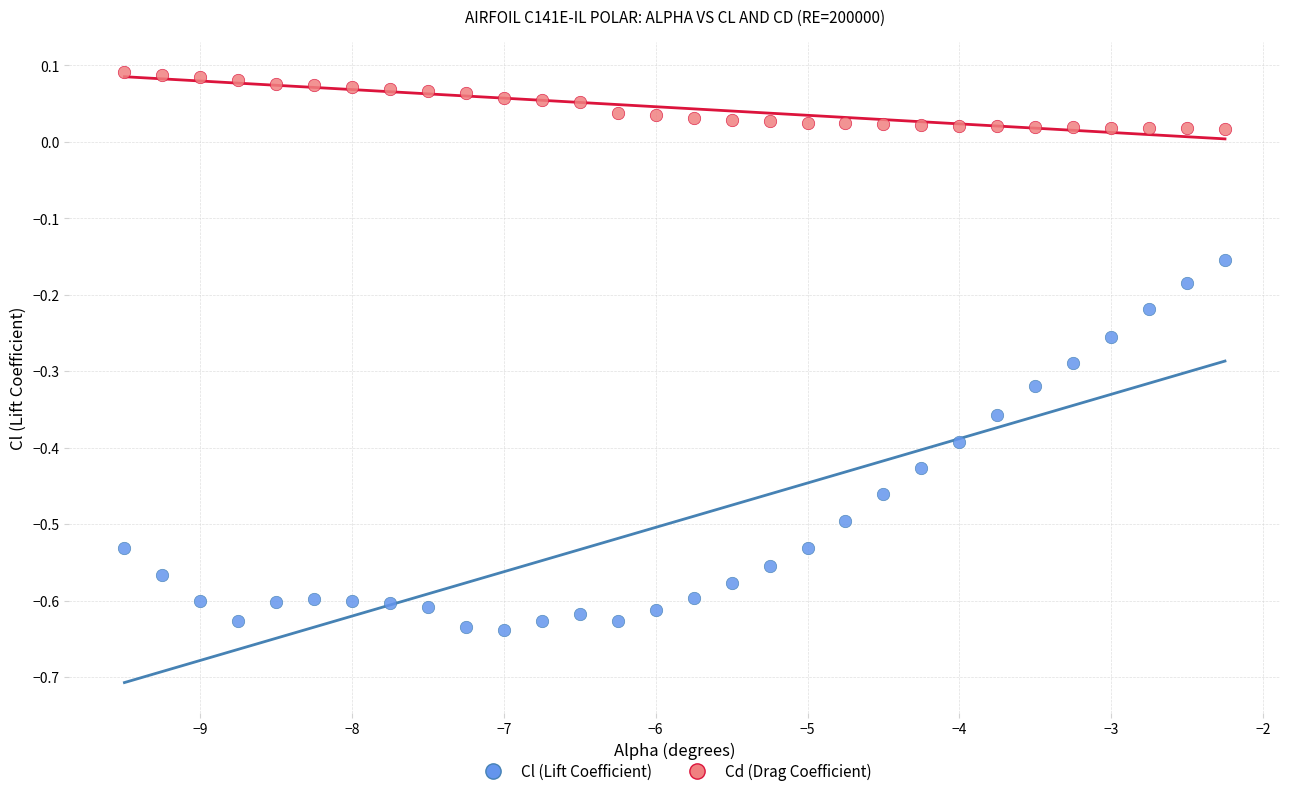

Across all data points, what is the range of Y values (max minus min)?

0.7